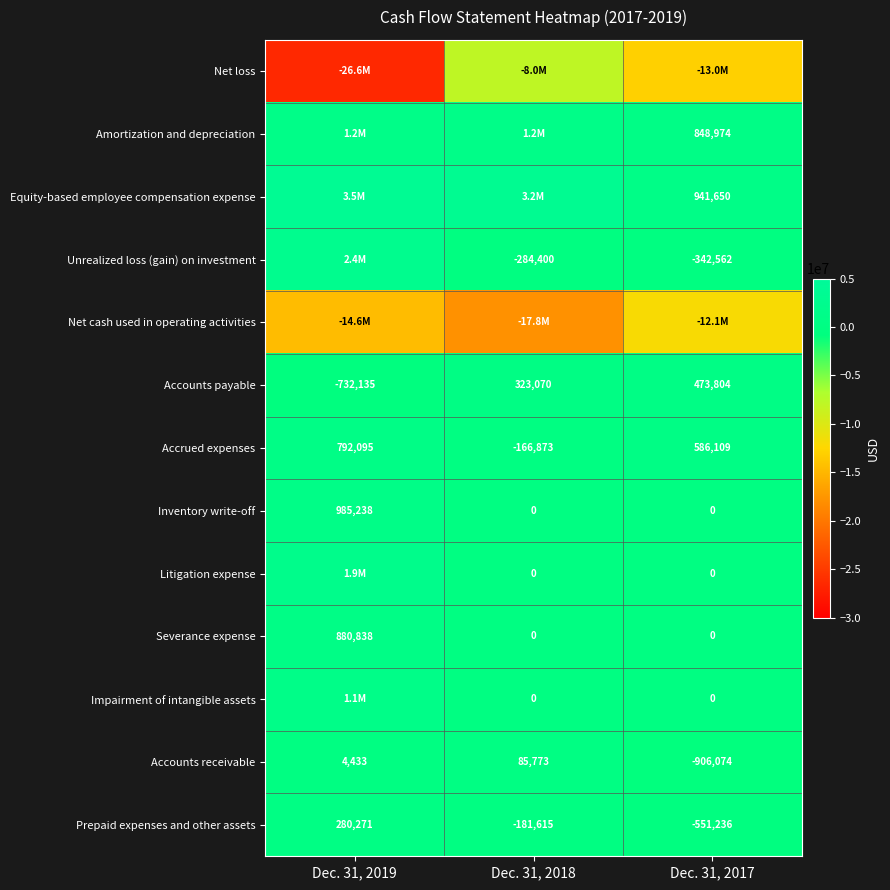

True or false: Inventory write-off has a value of 0 at Dec. 31, 2017.

True